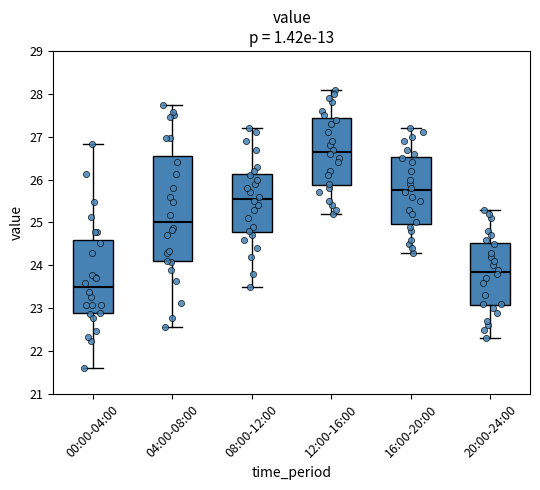

Which box's median line is the lowest?

00:00-04:00